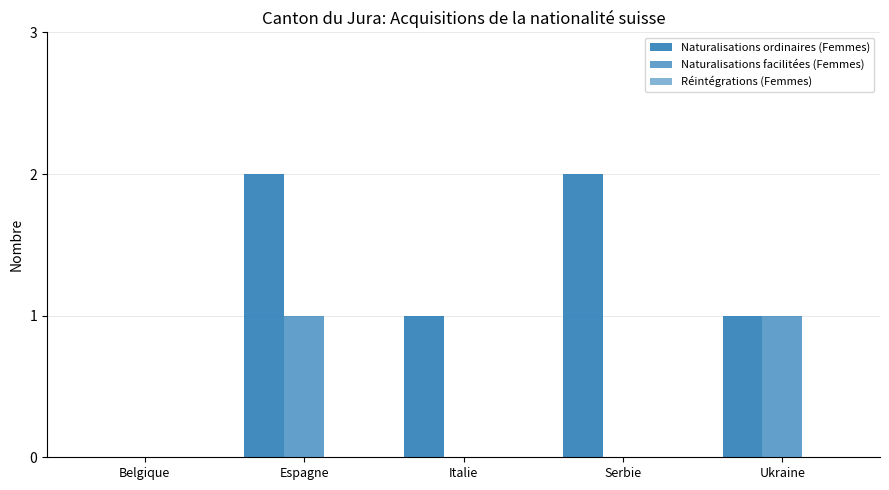

Does the chart contain stacked bars?

No